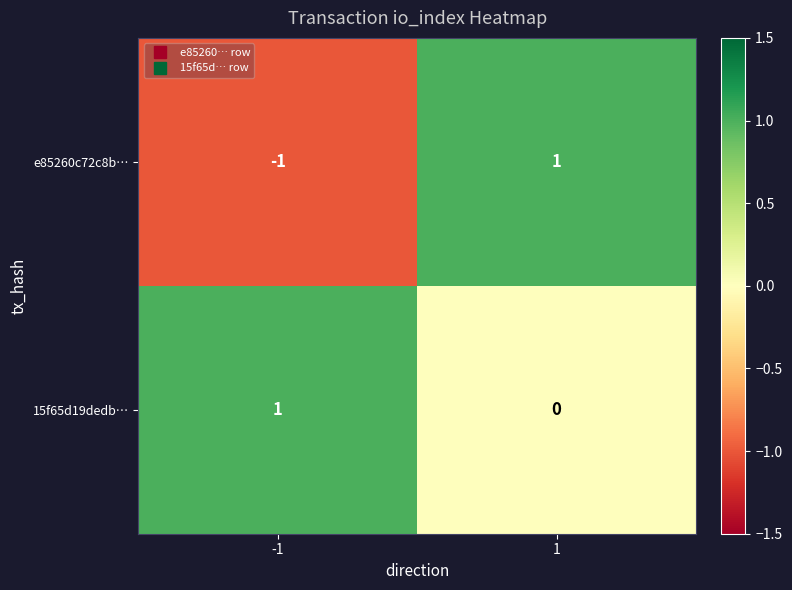

At 1, list the series in order from largest to smallest.

e85260c72c8b…, 15f65d19dedb…